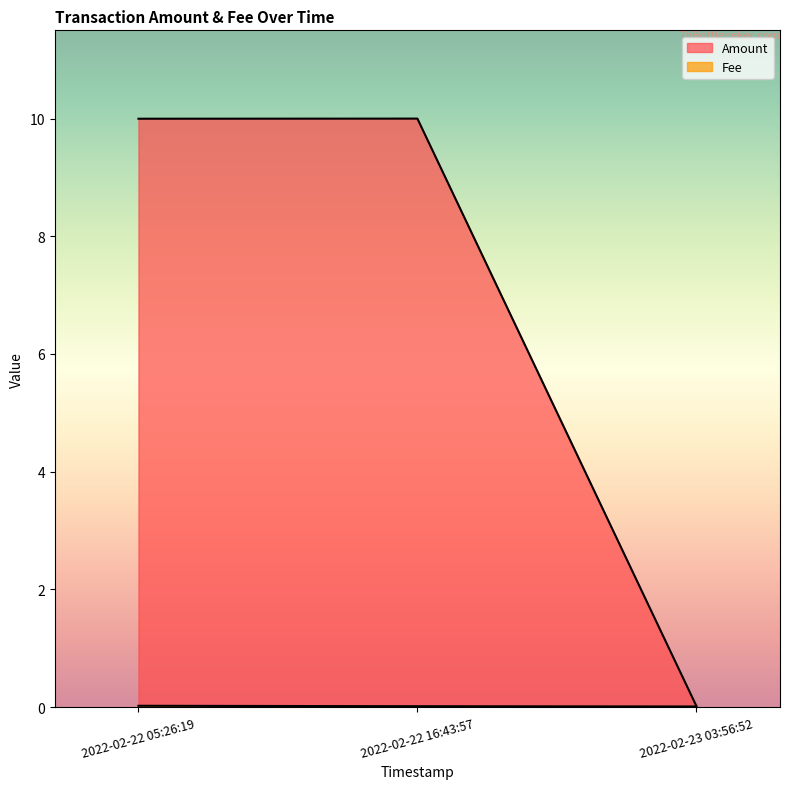

True or false: Amount has a value of 10.0 at 2022-02-22 16:43:57.

True